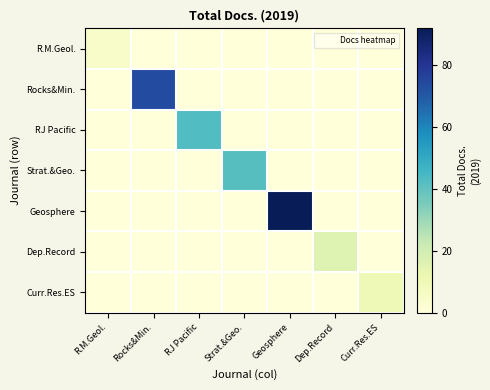

Reading left to right, list all the values displayed in this chart.

R.M.Geol.: R.M.Geol.=5	Rocks&Min.=0	RJ Pacific=0	Strat.&Geo.=0	Geosphere=0	Dep.Record=0	Curr.Res.ES=0
Rocks&Min.: R.M.Geol.=0	Rocks&Min.=74	RJ Pacific=0	Strat.&Geo.=0	Geosphere=0	Dep.Record=0	Curr.Res.ES=0
RJ Pacific: R.M.Geol.=0	Rocks&Min.=0	RJ Pacific=43	Strat.&Geo.=0	Geosphere=0	Dep.Record=0	Curr.Res.ES=0
Strat.&Geo.: R.M.Geol.=0	Rocks&Min.=0	RJ Pacific=0	Strat.&Geo.=42	Geosphere=0	Dep.Record=0	Curr.Res.ES=0
Geosphere: R.M.Geol.=0	Rocks&Min.=0	RJ Pacific=0	Strat.&Geo.=0	Geosphere=92	Dep.Record=0	Curr.Res.ES=0
Dep.Record: R.M.Geol.=0	Rocks&Min.=0	RJ Pacific=0	Strat.&Geo.=0	Geosphere=0	Dep.Record=16	Curr.Res.ES=0
Curr.Res.ES: R.M.Geol.=0	Rocks&Min.=0	RJ Pacific=0	Strat.&Geo.=0	Geosphere=0	Dep.Record=0	Curr.Res.ES=10